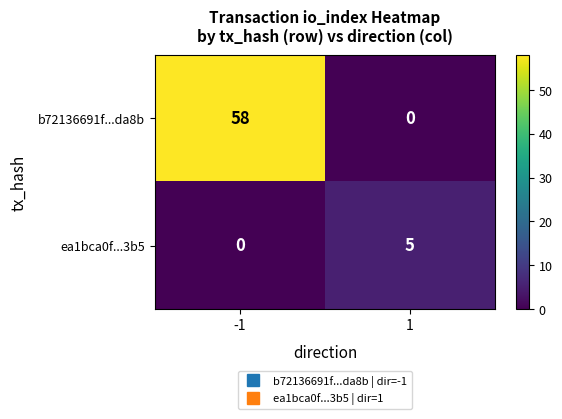

Rank the series at 1 from highest to lowest value.

ea1bca0f...3b5, b72136691f...da8b